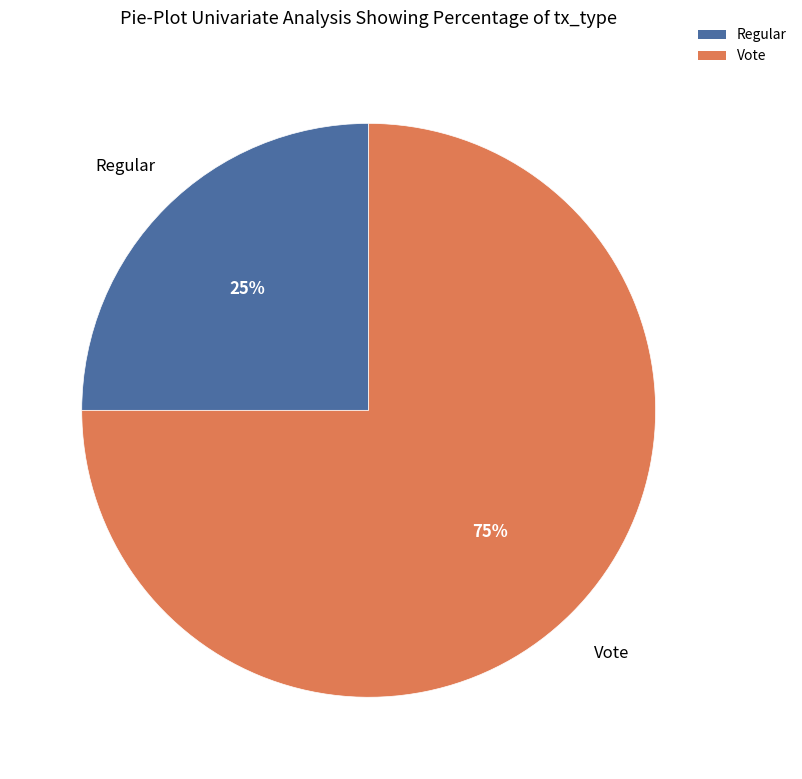

Count the number of slices in the pie.

2